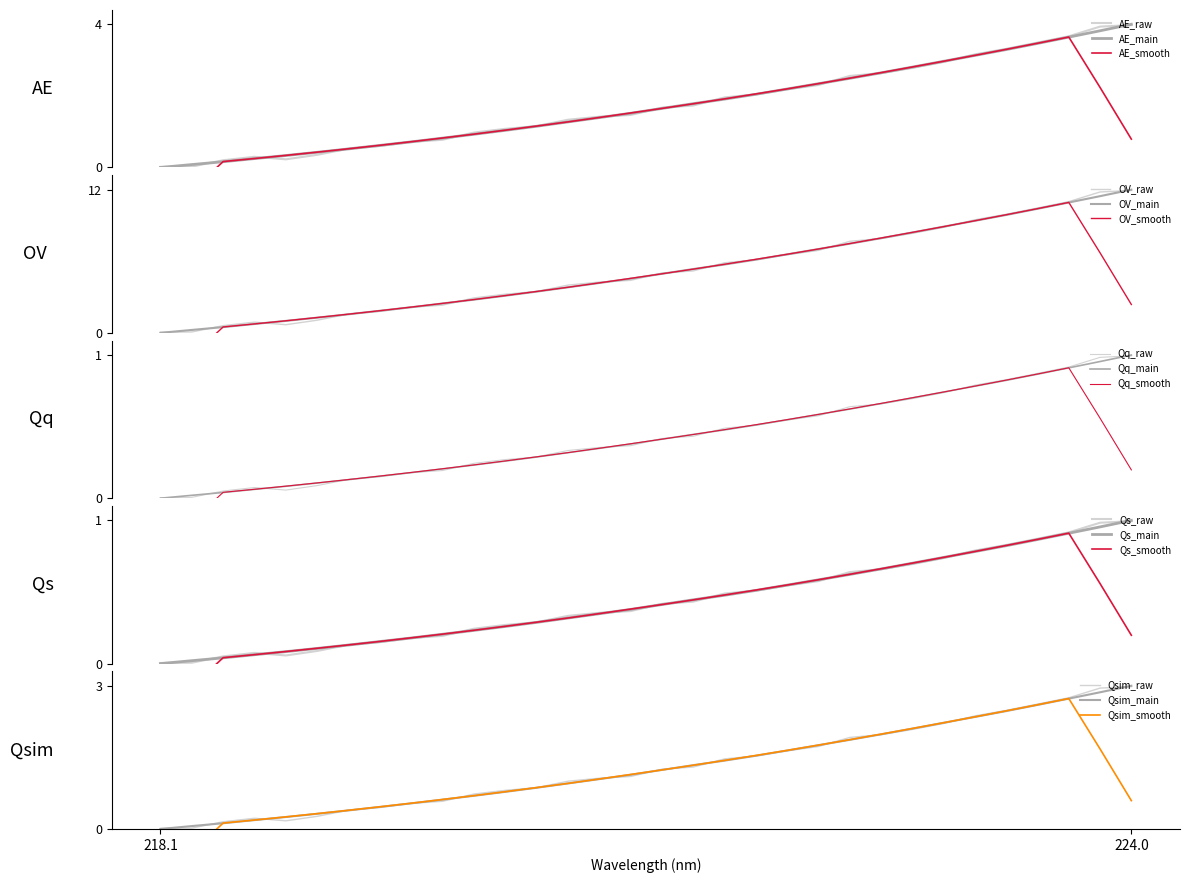

How many data points are less than 1?

11